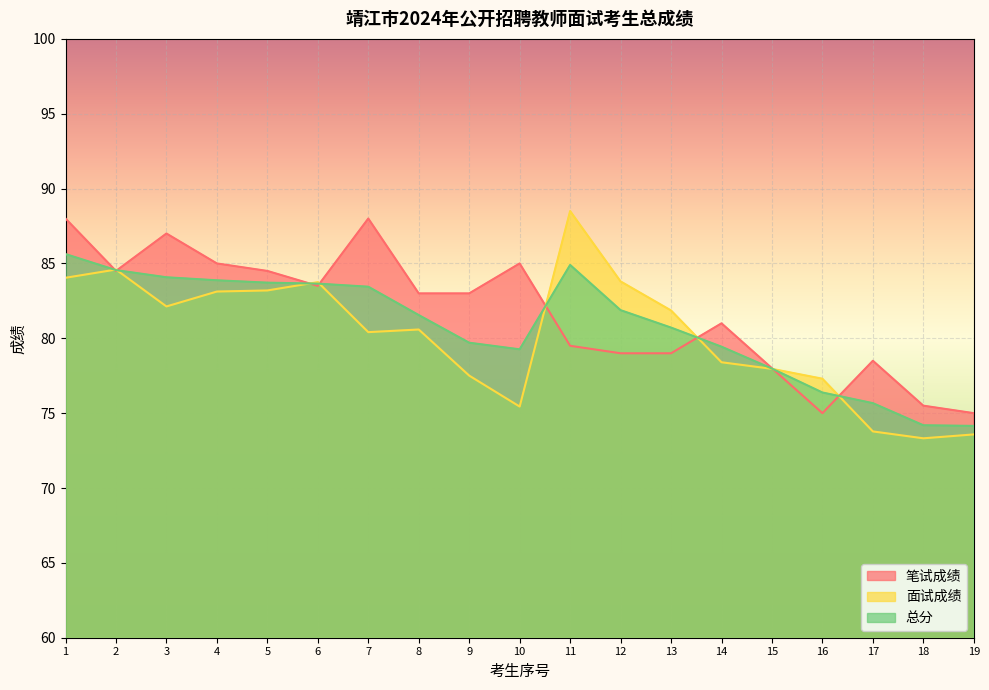

What is the value of the 面试成绩 point at the 7th from the left?

80.4